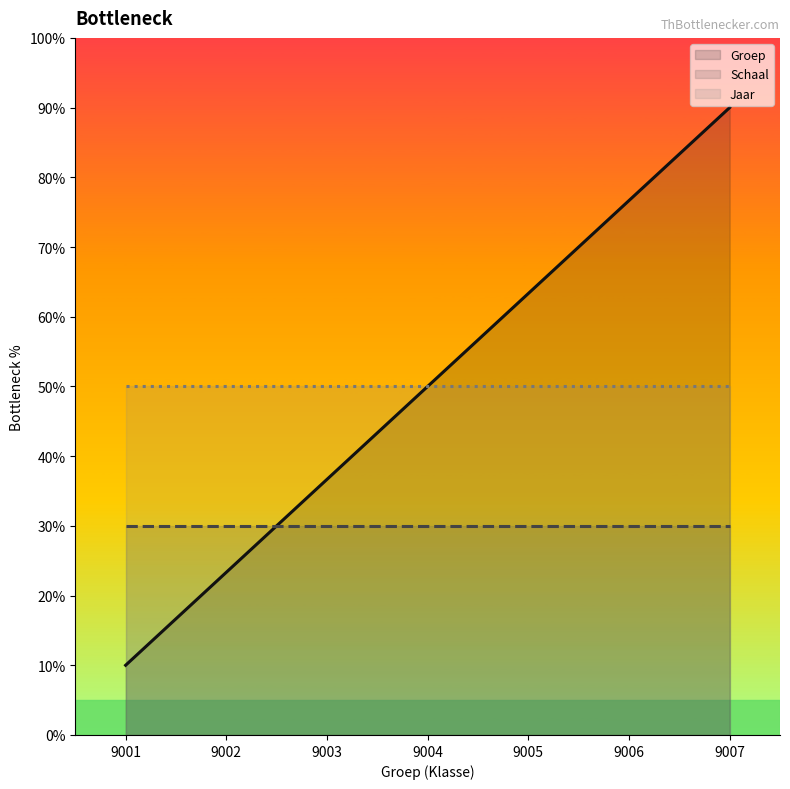

What value does the Schaal series have at 9007?

30.0